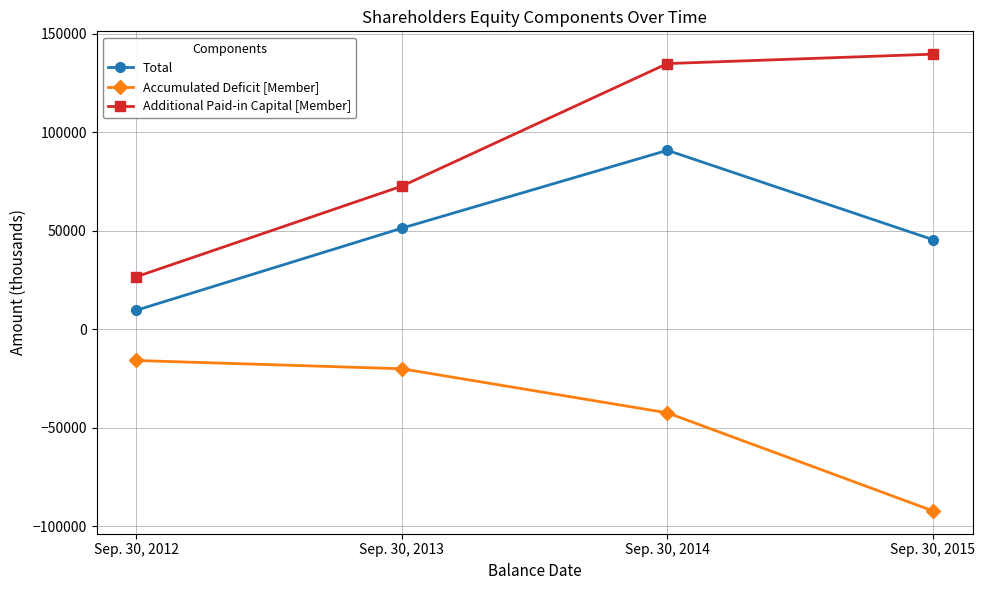

Where is Total nearest to the value 50302?

Sep. 30, 2013